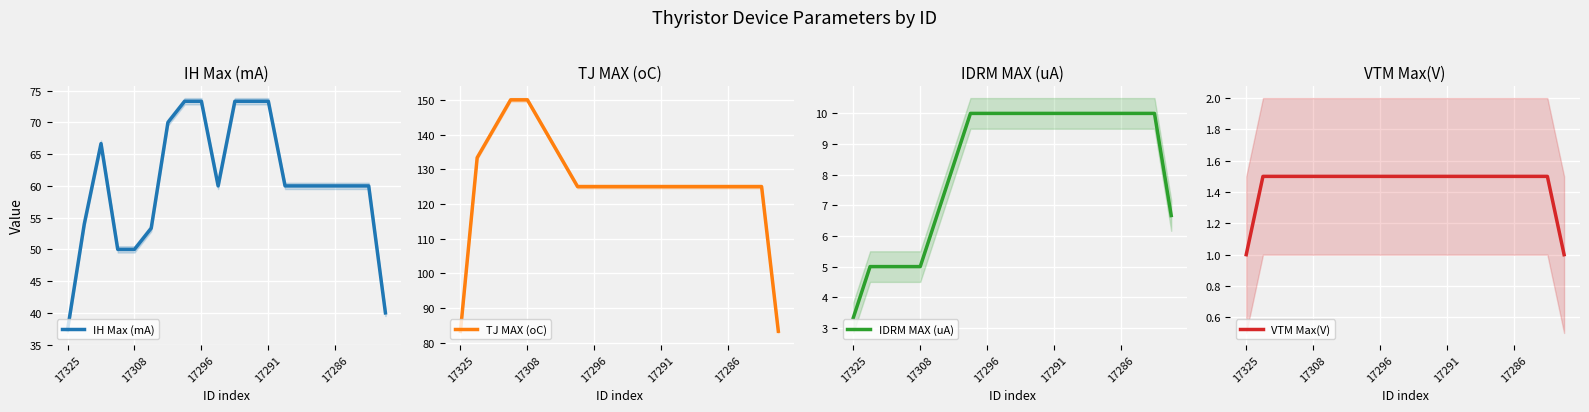

True or false: VTM Max(V) and TJ MAX (oC) cross at least once.

False